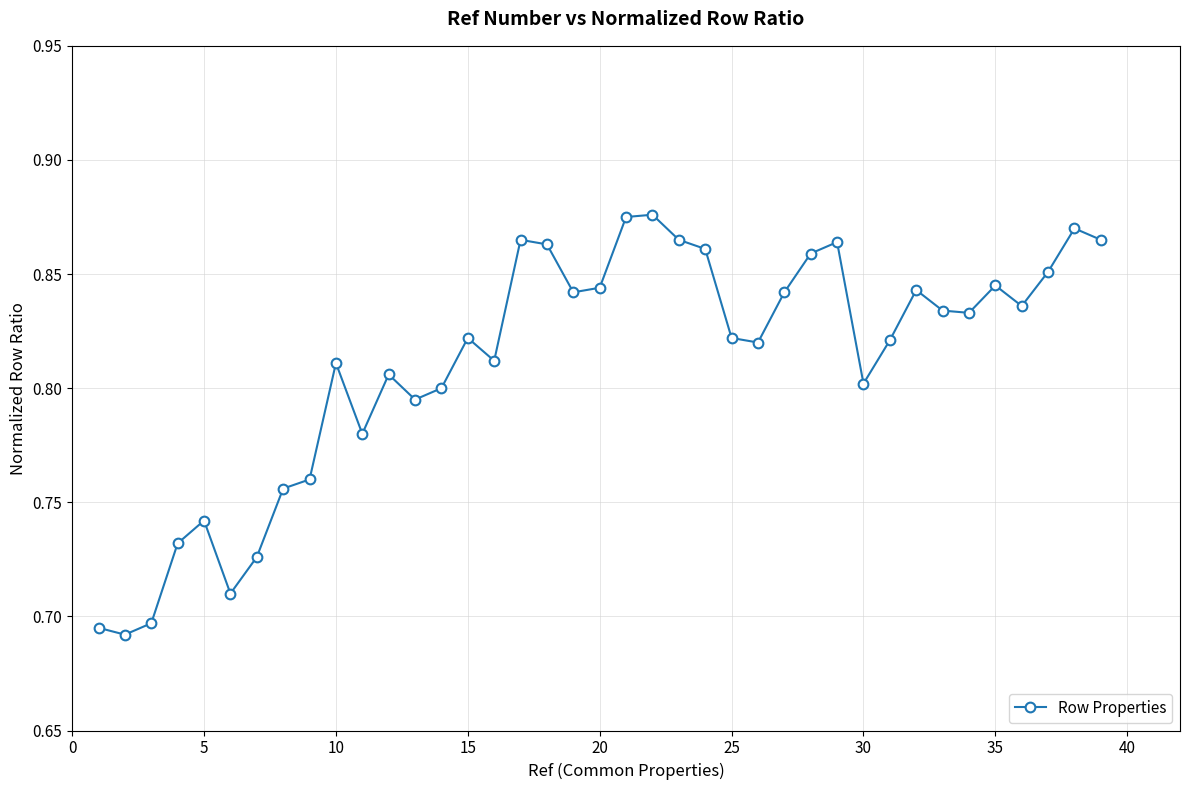

What is the sum of all values?

31.6